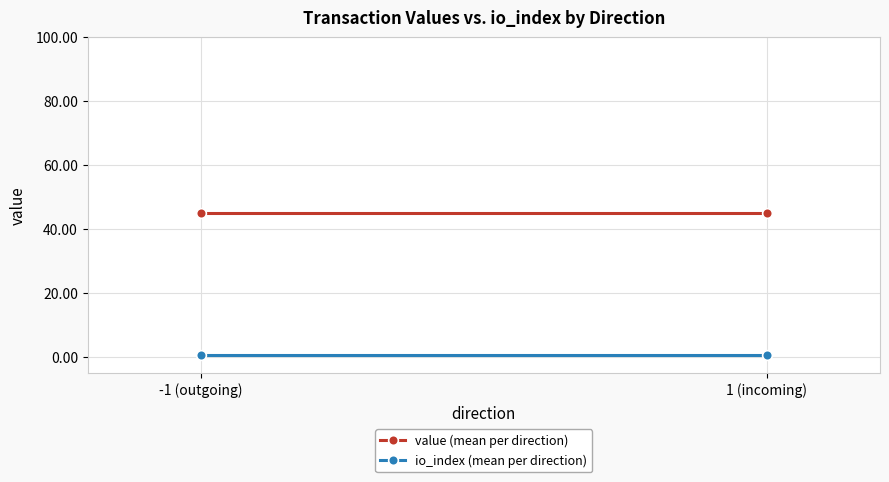

Reading right to left, extract all data points from this chart.

value (mean per direction): 45.1	45.1
io_index (mean per direction): 0.5	0.5